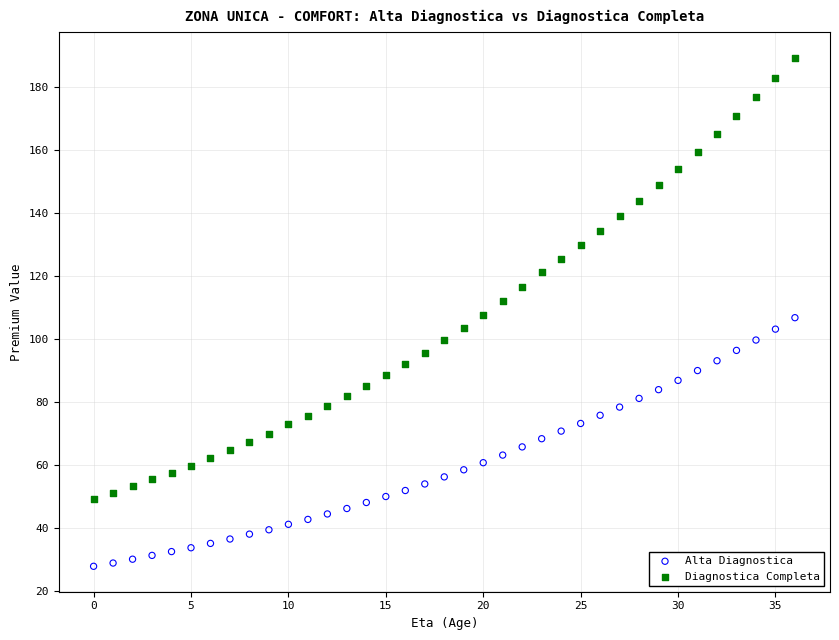

Across all data points, what is the range of Y values (max minus min)?

161.7